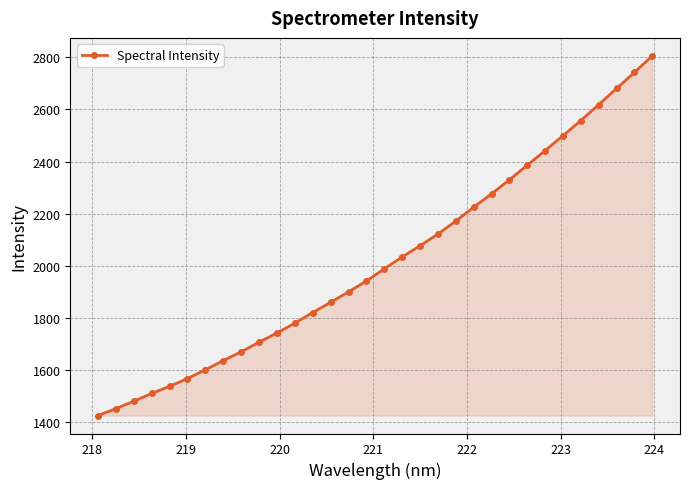

What is the sum of all values?

64595.0